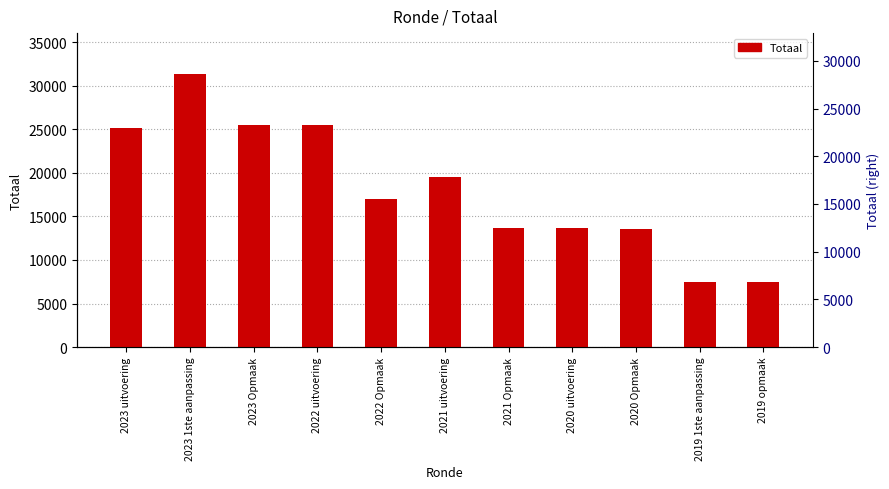

What position from the left is 2019 1ste aanpassing?

10